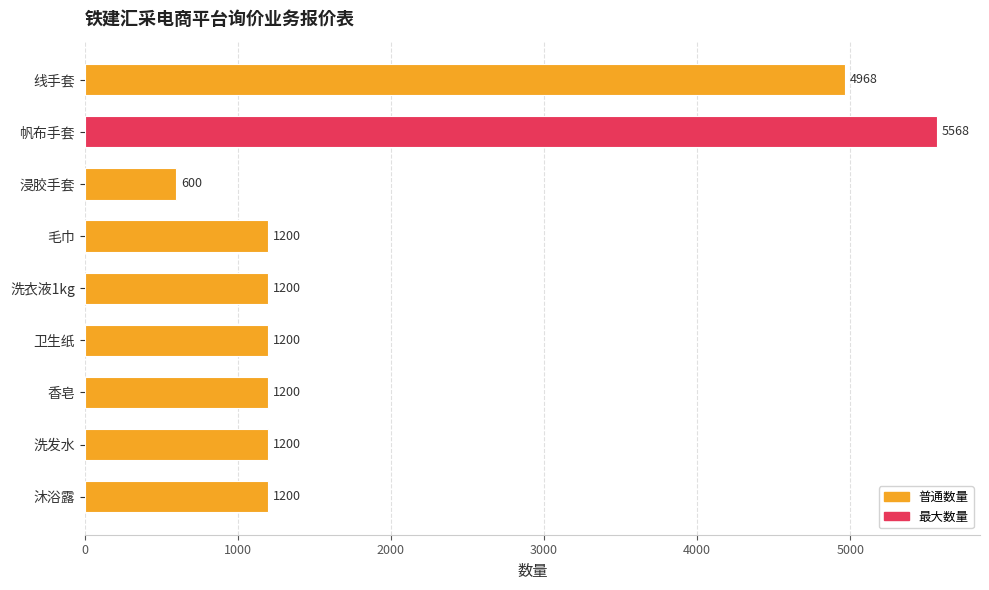

What is the average value?

2037